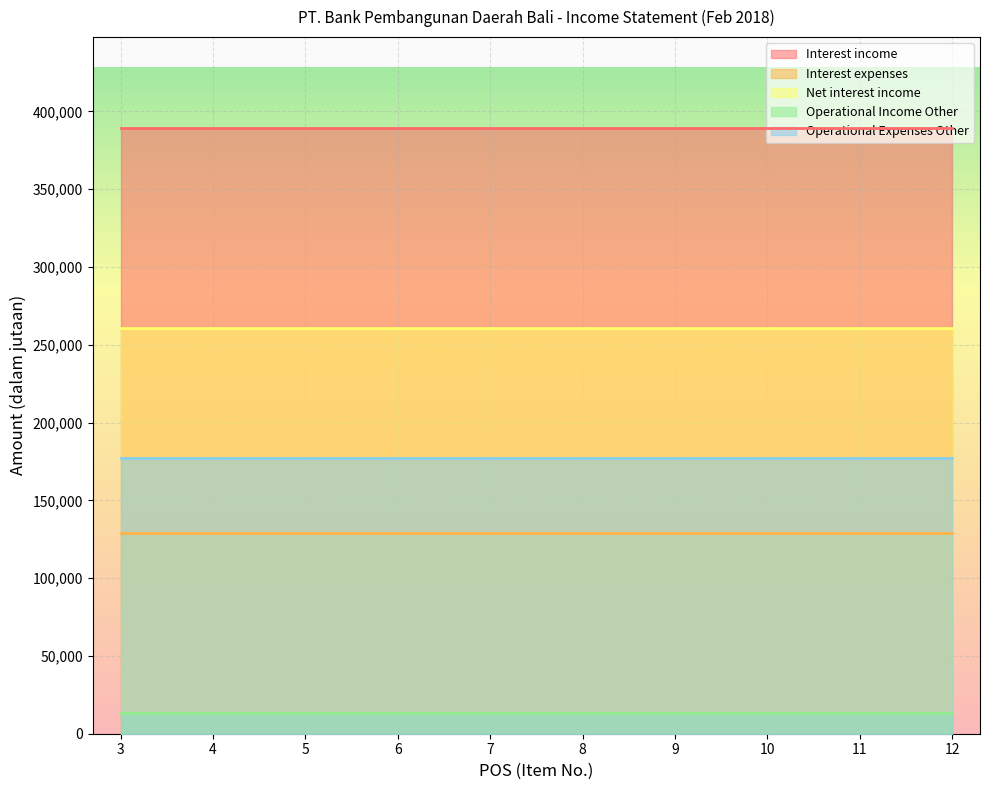

Reading right to left, list all the values displayed in this chart.

Interest income: 12=389355	11=389355	10=389355	9=389355	8=389355	7=389355	6=389355	5=389355	4=389355	3=389355
Interest expenses: 12=128863	11=128863	10=128863	9=128863	8=128863	7=128863	6=128863	5=128863	4=128863	3=128863
Net interest income: 12=260492	11=260492	10=260492	9=260492	8=260492	7=260492	6=260492	5=260492	4=260492	3=260492
Operational Income Other: 12=13411	11=13411	10=13411	9=13411	8=13411	7=13411	6=13411	5=13411	4=13411	3=13411
Operational Expenses Other: 12=177039	11=177039	10=177039	9=177039	8=177039	7=177039	6=177039	5=177039	4=177039	3=177039